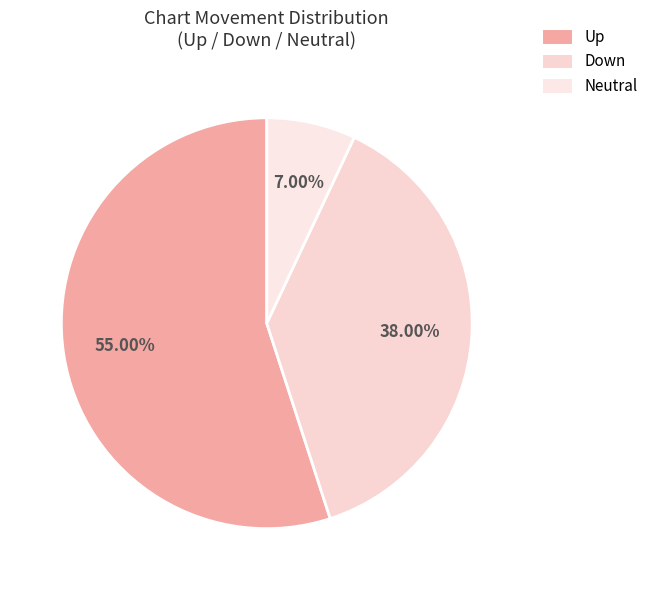

To the nearest percent, what is the average slice percentage?

33%